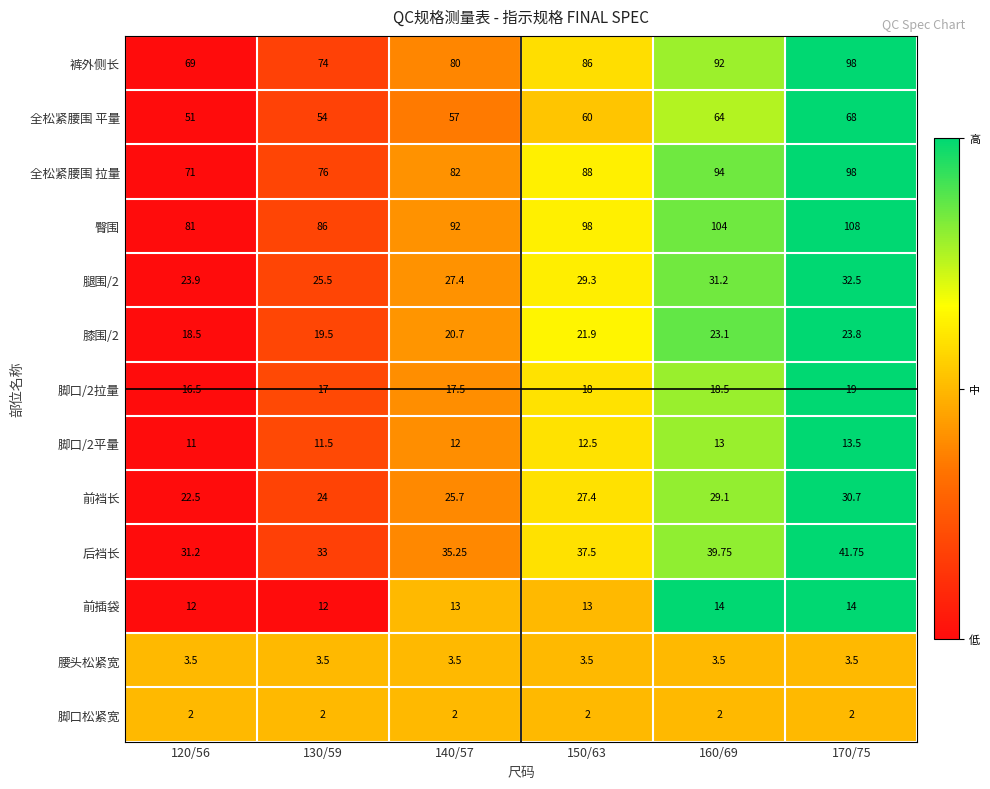

Which series has the widest spread of values?

裤外侧长